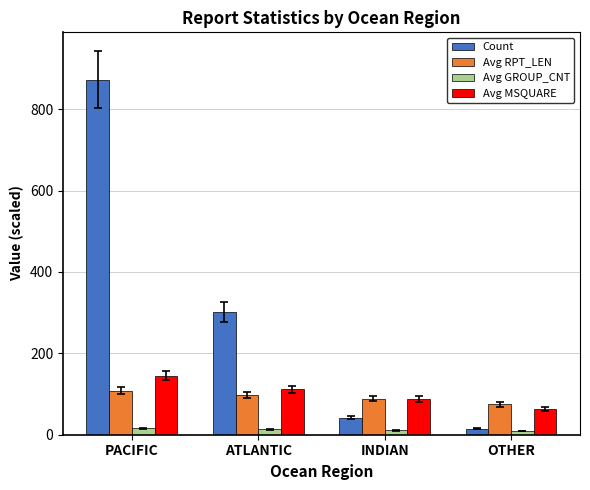

Where is Count nearest to the value 443?

ATLANTIC